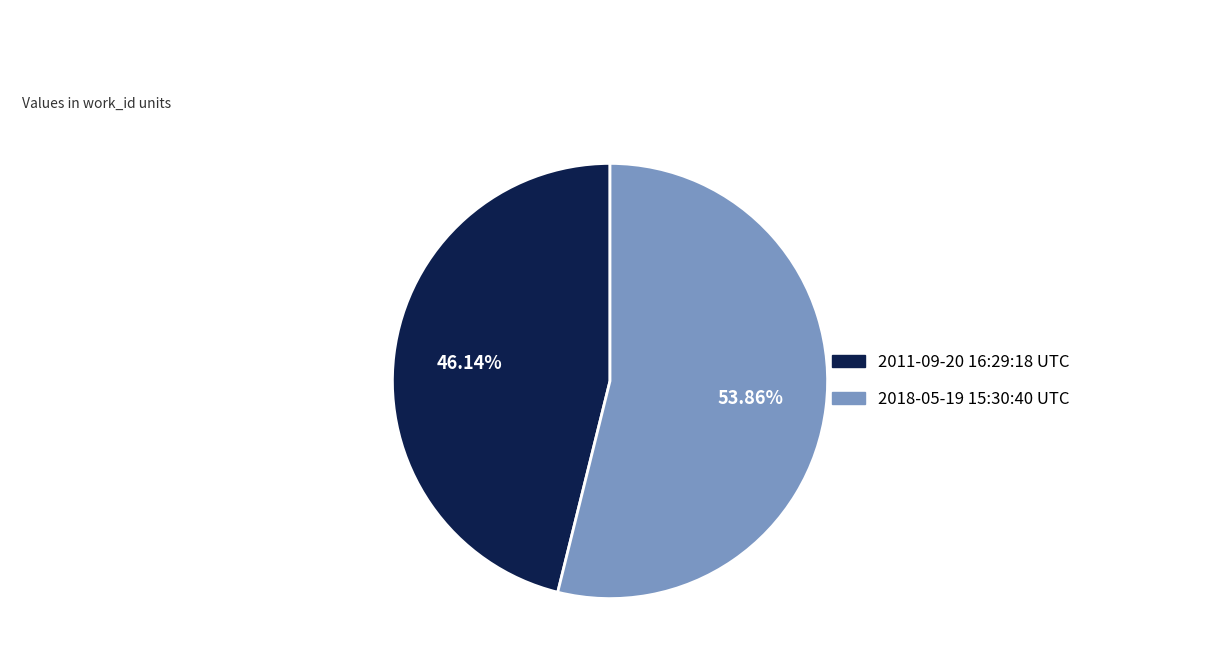

Which slice is the largest?

2018-05-19 15:30:40 UTC